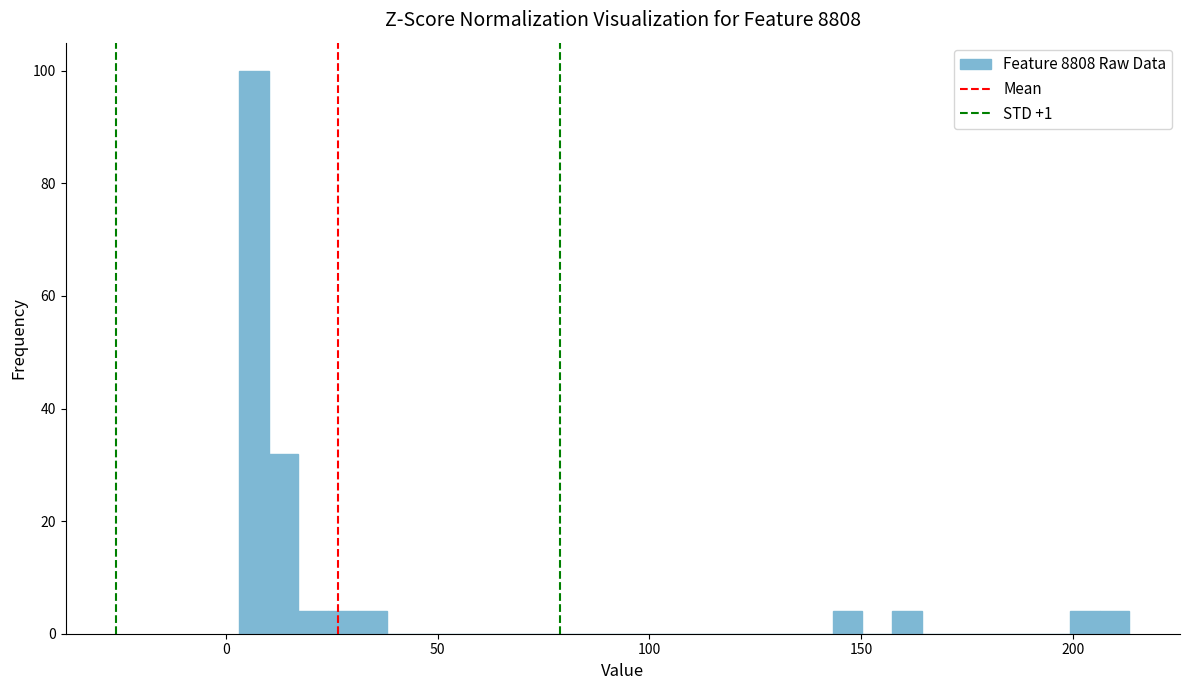

Around what value on the x-axis is the tallest bar? Give the approximate position of its centre, as read against the axis.

5